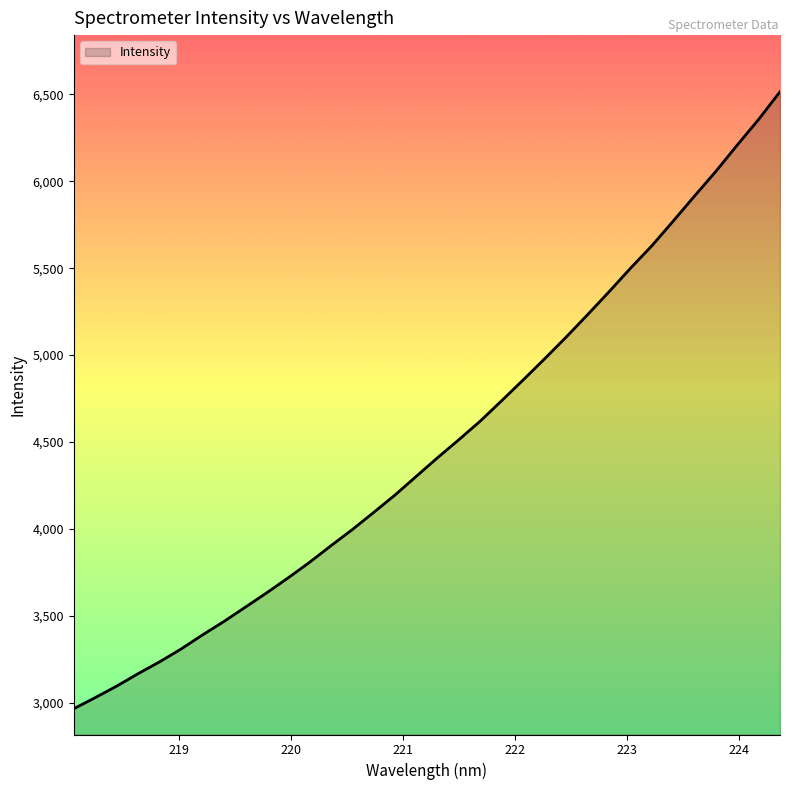

What is the maximum value shown in the chart?

6514.9